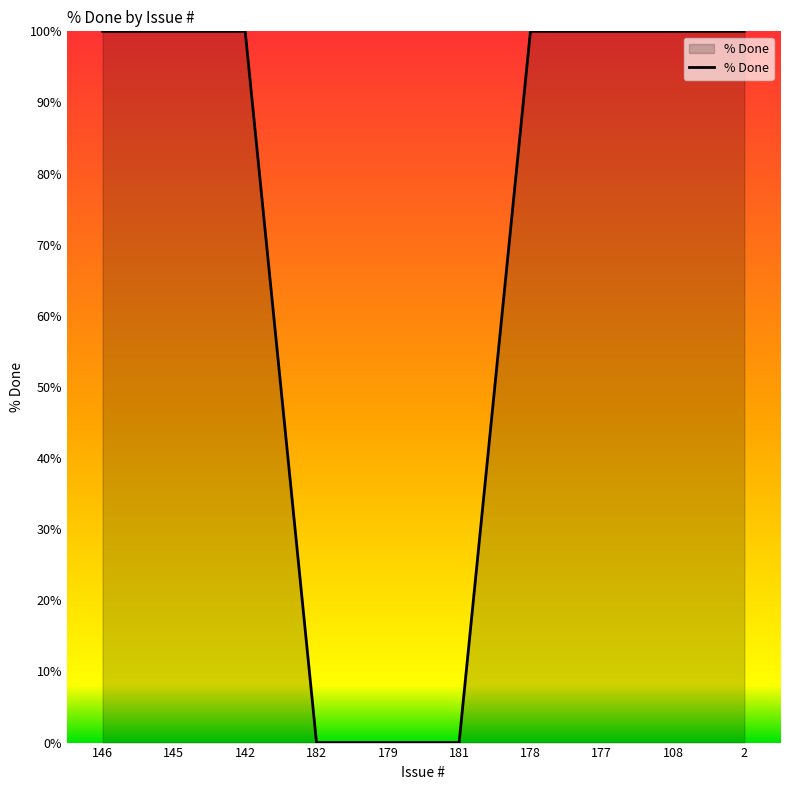

Does the chart display data point markers on the line(s)?

No